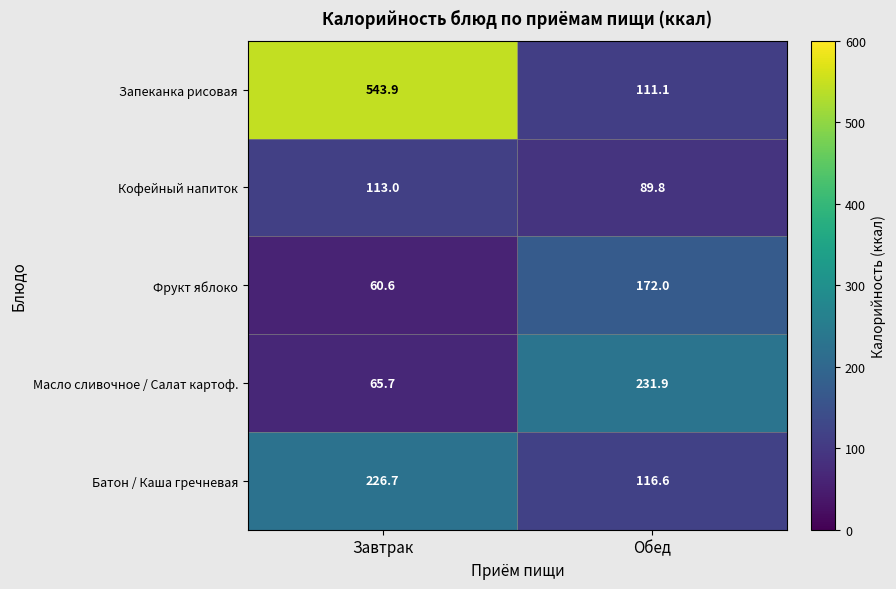

Which series has the largest total across all categories?

Запеканка рисовая